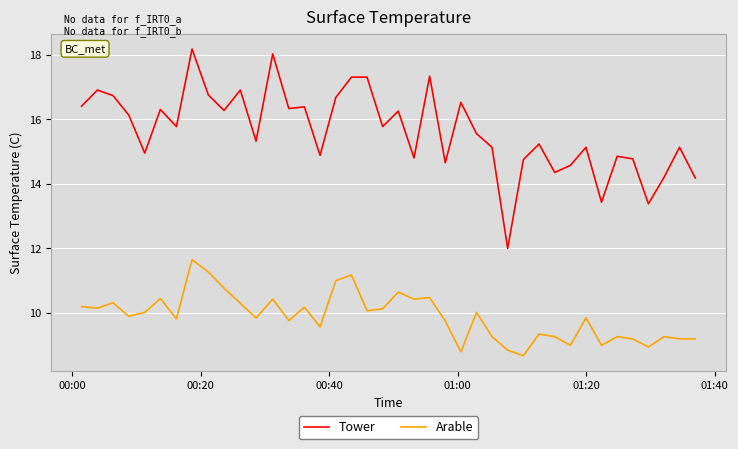

Which series has the largest total across all categories?

Tower